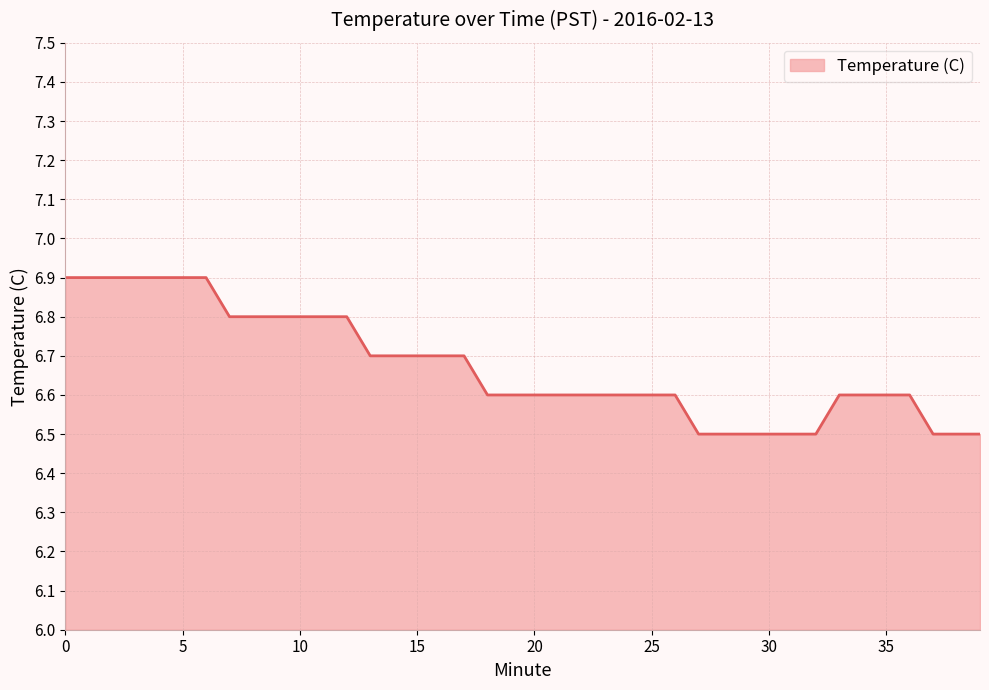

What is the smallest value displayed?

6.5